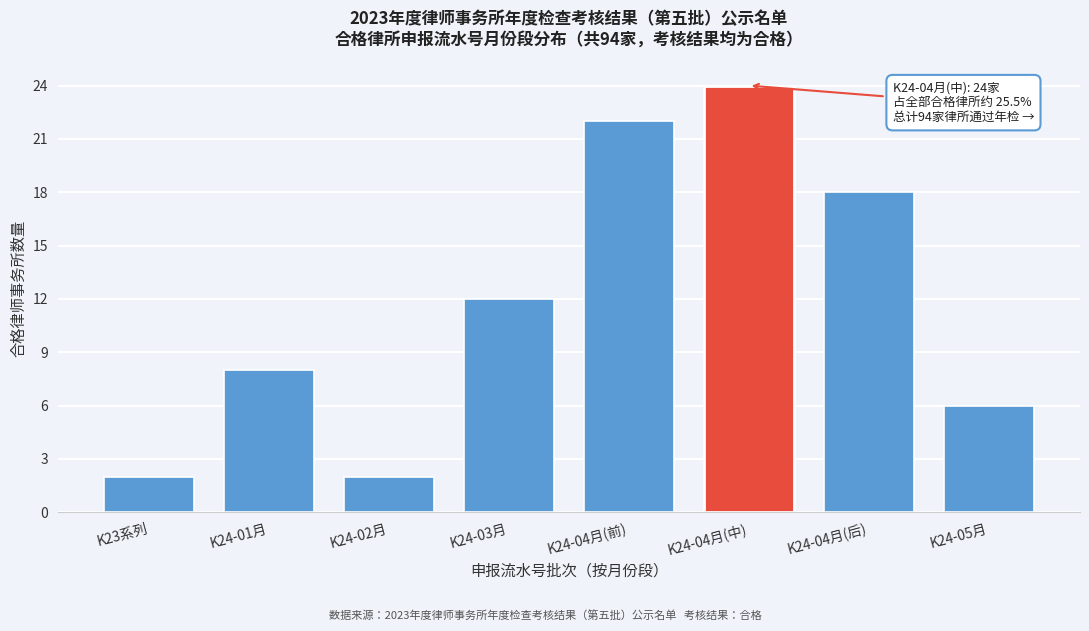

Reading left to right, what are all the values shown in this chart?

K23系列=2	K24-01月=8	K24-02月=2	K24-03月=12	K24-04月(前)=22	K24-04月(中)=24	K24-04月(后)=18	K24-05月=6